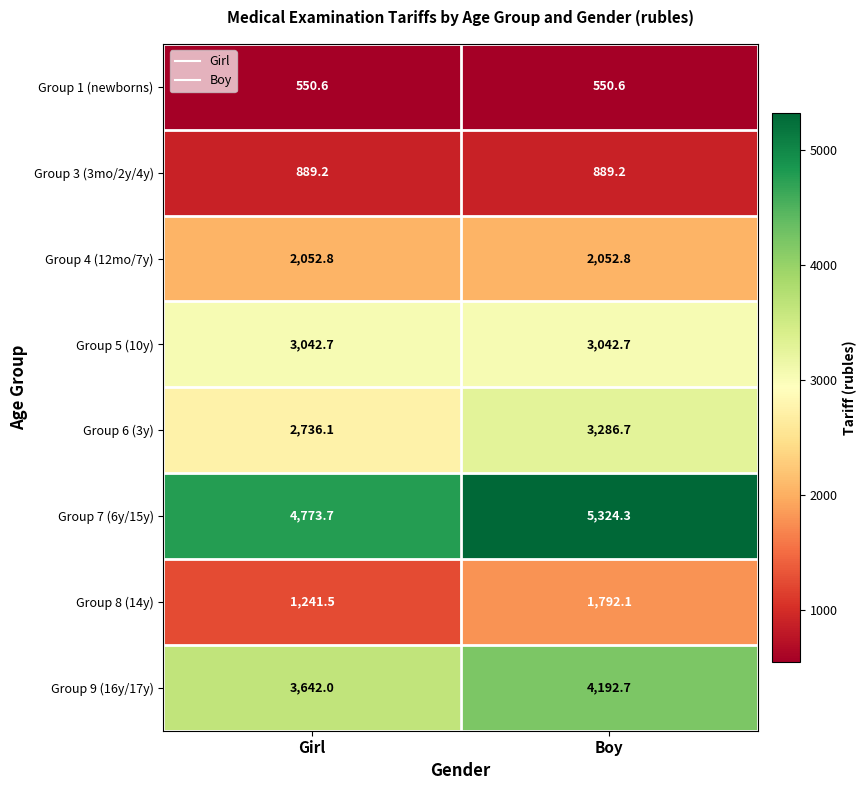

At which category is the sum across all series the highest?

Boy